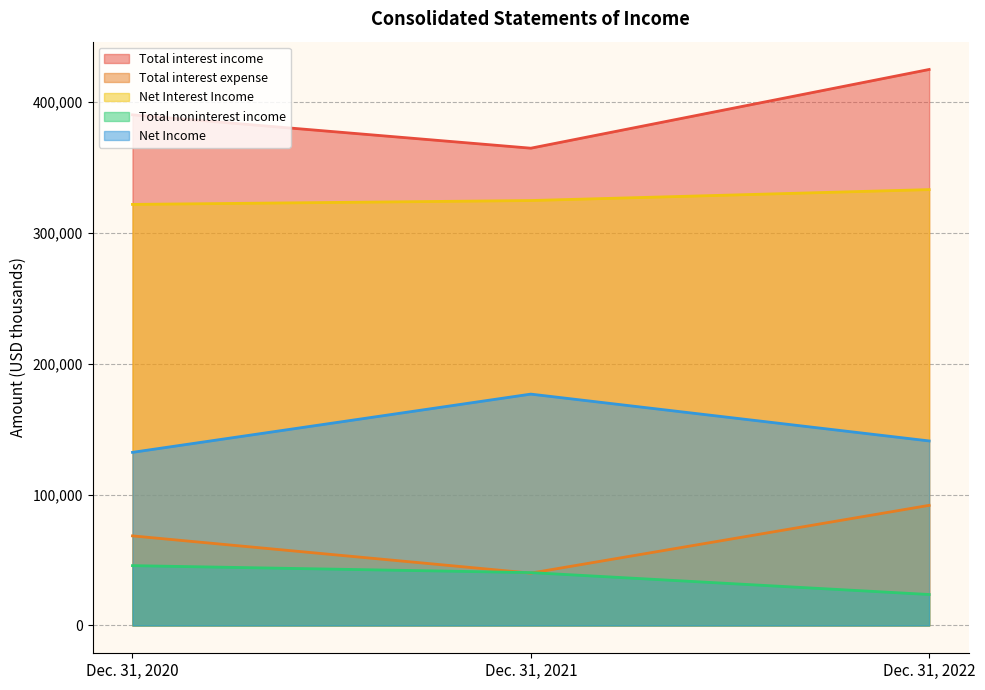

Reading right to left, transcribe all the data shown in this chart.

Total interest income: 424613	364496	389986
Total interest expense: 91746	39982	68424
Net Interest Income: 332867	324514	321562
Total noninterest income: 23654	40385	45696
Net Income: 140930	176691	132217